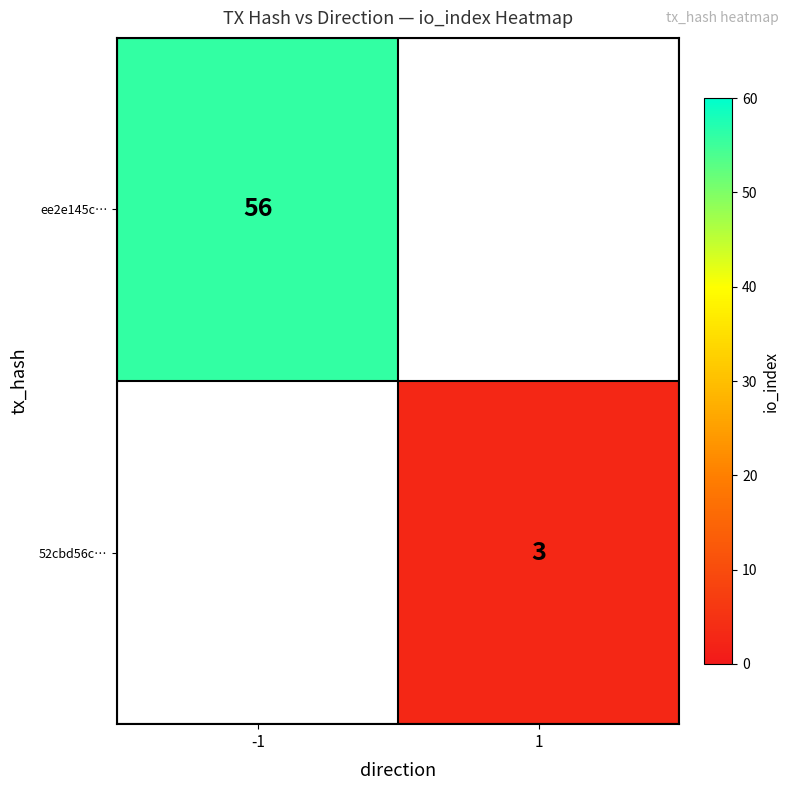

The 52cbd56c… series shows 4 at 1. True or false?

False